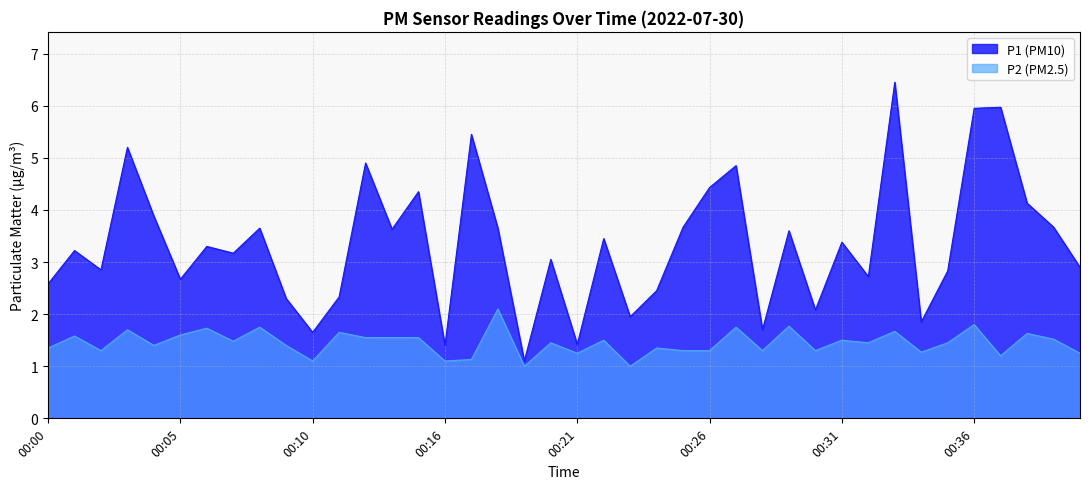

In P2, how many points are lower than both neighbors (excluding endpoints)?

13